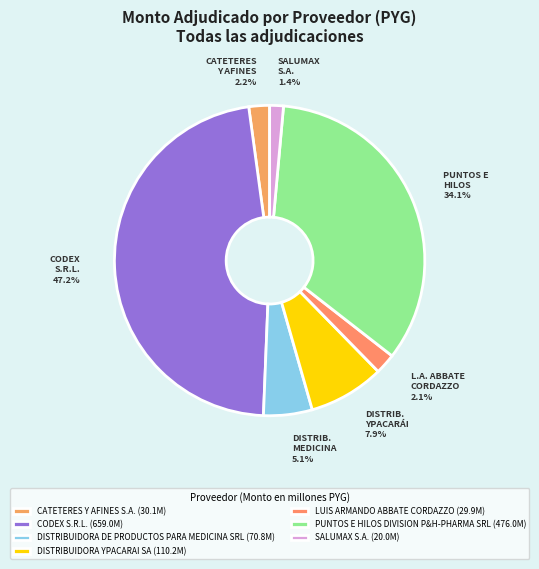

How many segments does this pie chart have?

7